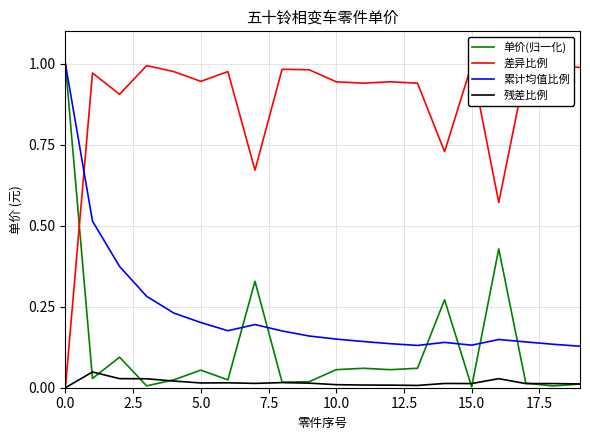

Reading left to right, extract all data points from this chart.

单价(归一化): 1.0	0.0	0.1	0.0	0.0	0.1	0.0	0.3	0.0	0.0	0.1	0.1	0.1	0.1	0.3	0.0	0.4	0.0	0.0	0.0
差异比例: 0.0	1.0	0.9	1.0	1.0	0.9	1.0	0.7	1.0	1.0	0.9	0.9	0.9	0.9	0.7	1.0	0.6	1.0	1.0	1.0
累计均值比例: 1.0	0.5	0.4	0.3	0.2	0.2	0.2	0.2	0.2	0.2	0.2	0.1	0.1	0.1	0.1	0.1	0.1	0.1	0.1	0.1
残差比例: 0.0	0.0	0.0	0.0	0.0	0.0	0.0	0.0	0.0	0.0	0.0	0.0	0.0	0.0	0.0	0.0	0.0	0.0	0.0	0.0